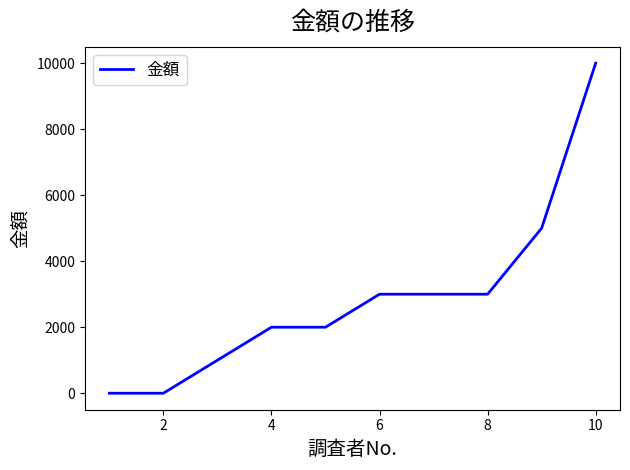

What is the greatest value displayed?

10000